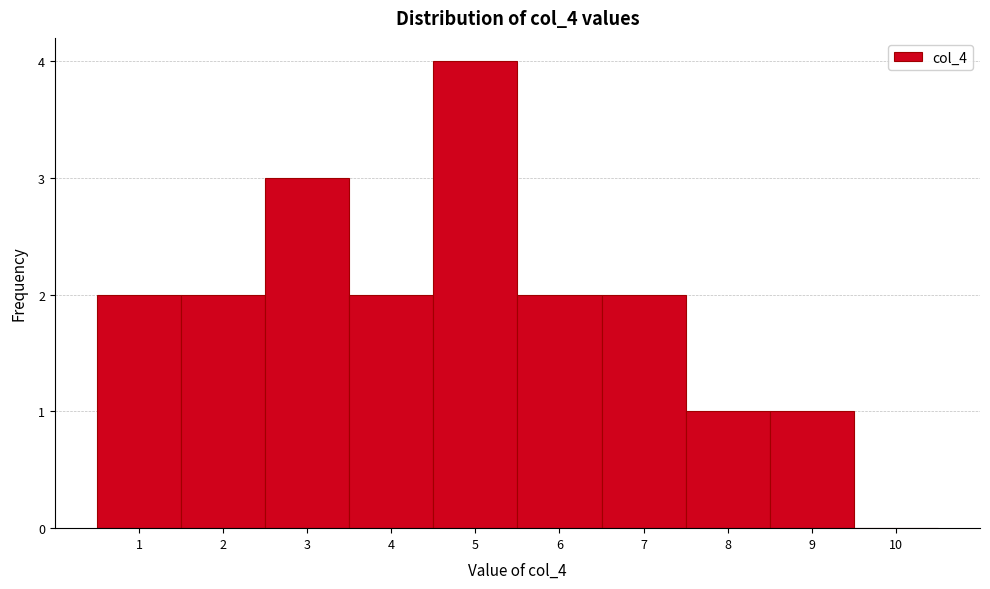

How tall is the bar that spans 4.5 to 5.5 on the x-axis? The values are not printed on the chart, so give them approximately, as read against the axis.

4